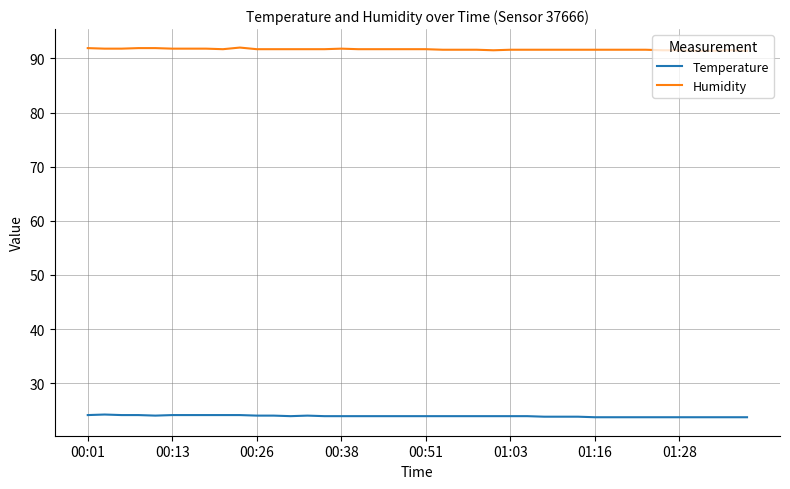

List the series in order of their peak value, lowest first.

Temperature, Humidity